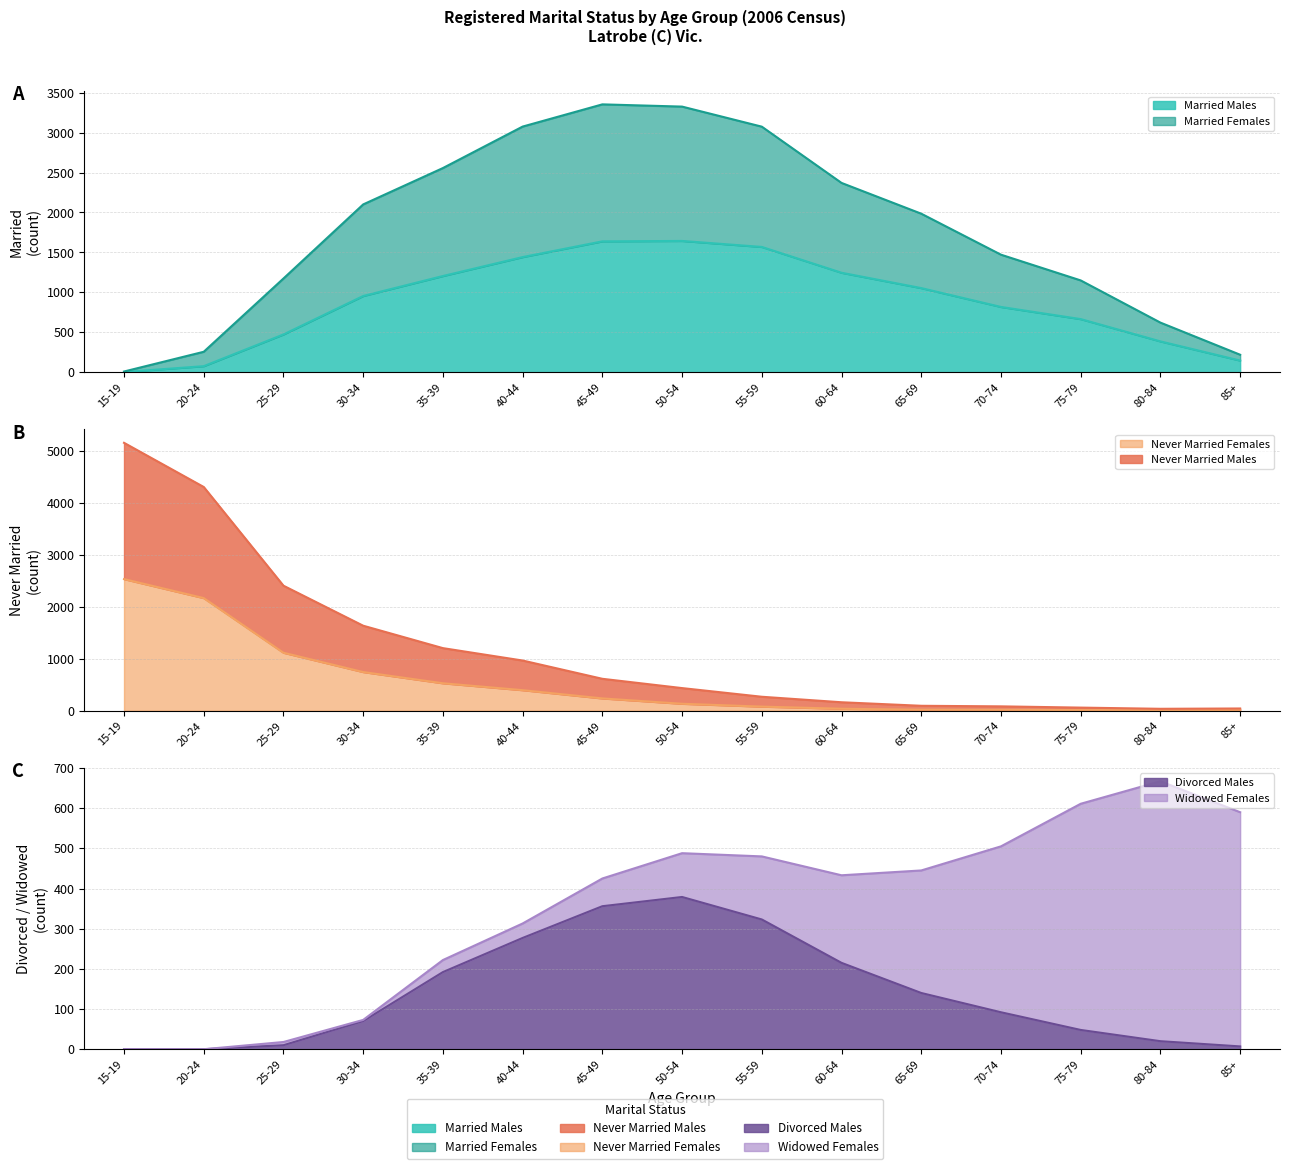

What is the difference between the highest and lowest values at 25-29?

2400